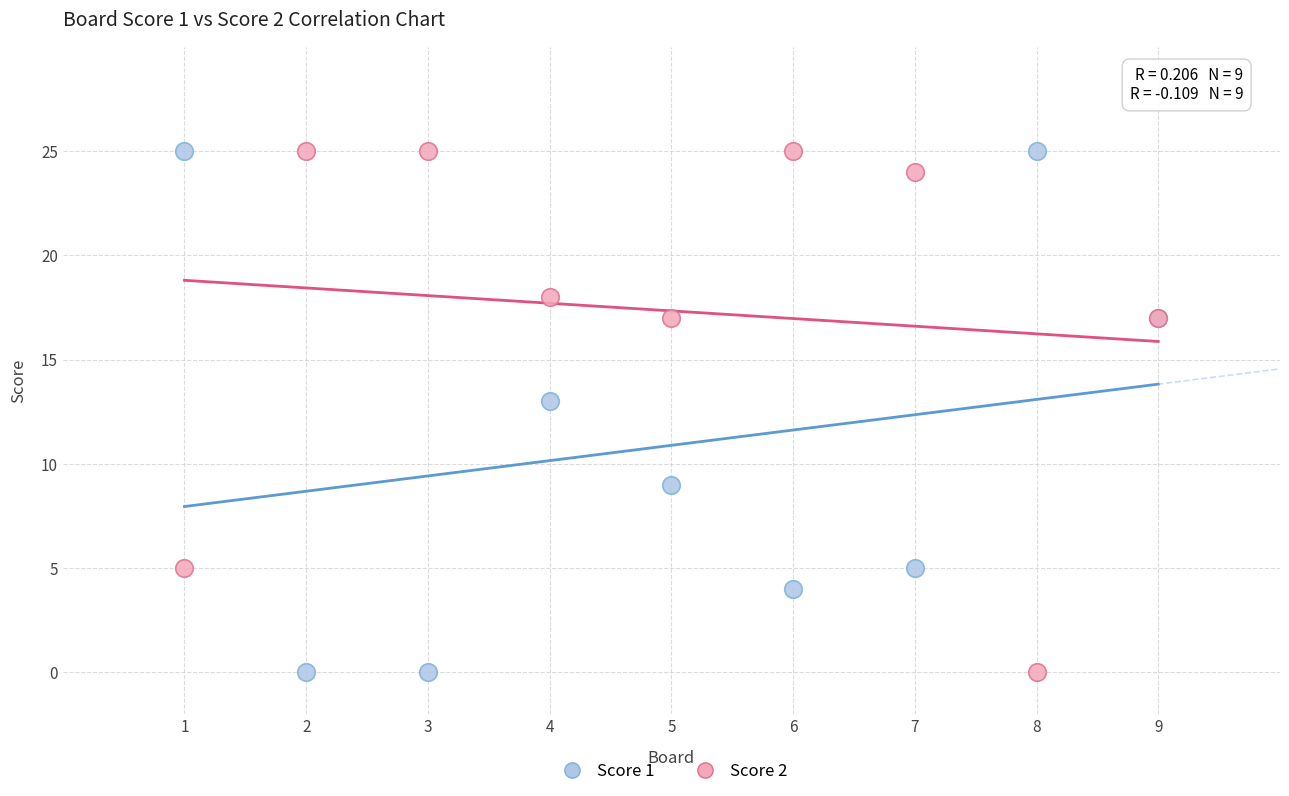

What is the X range (max minus min) for the scatter plot?

8